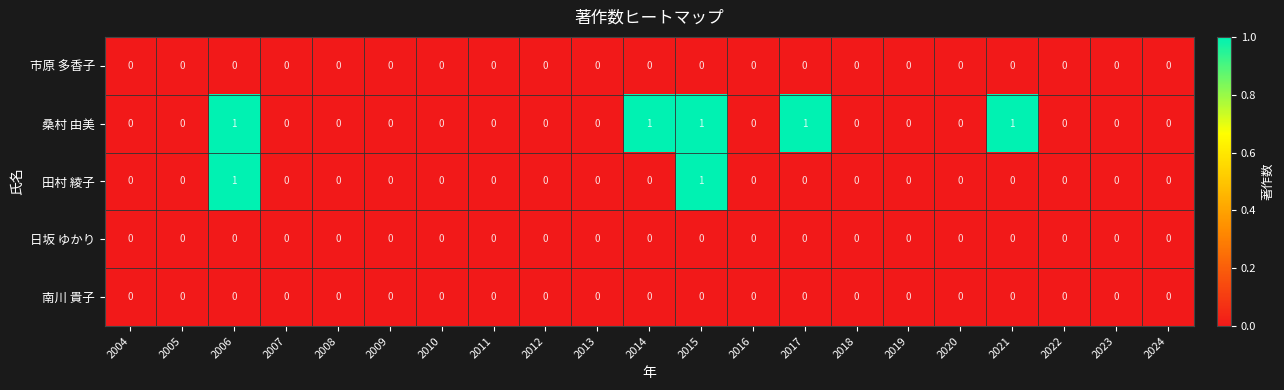

Between 2014 and 2019, which series saw the biggest shift?

桑村 由美